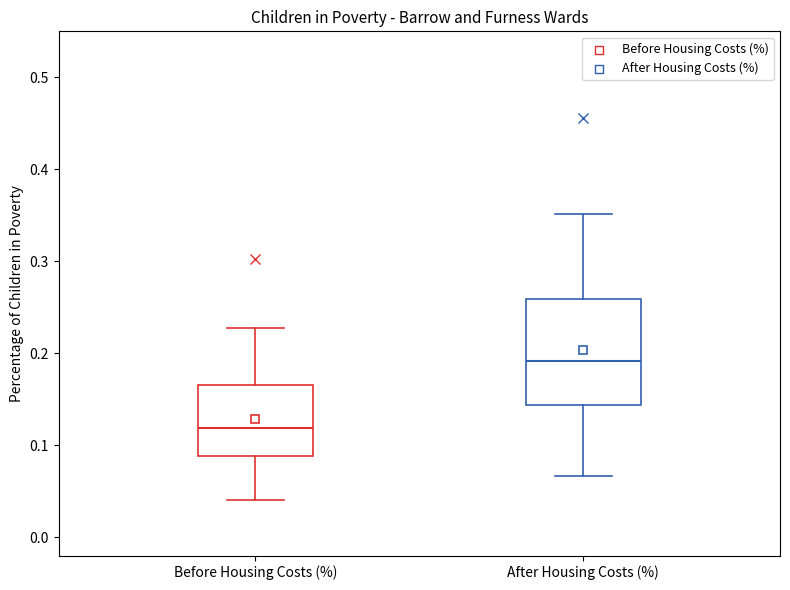

Which box has the highest median line?

After Housing Costs (%)